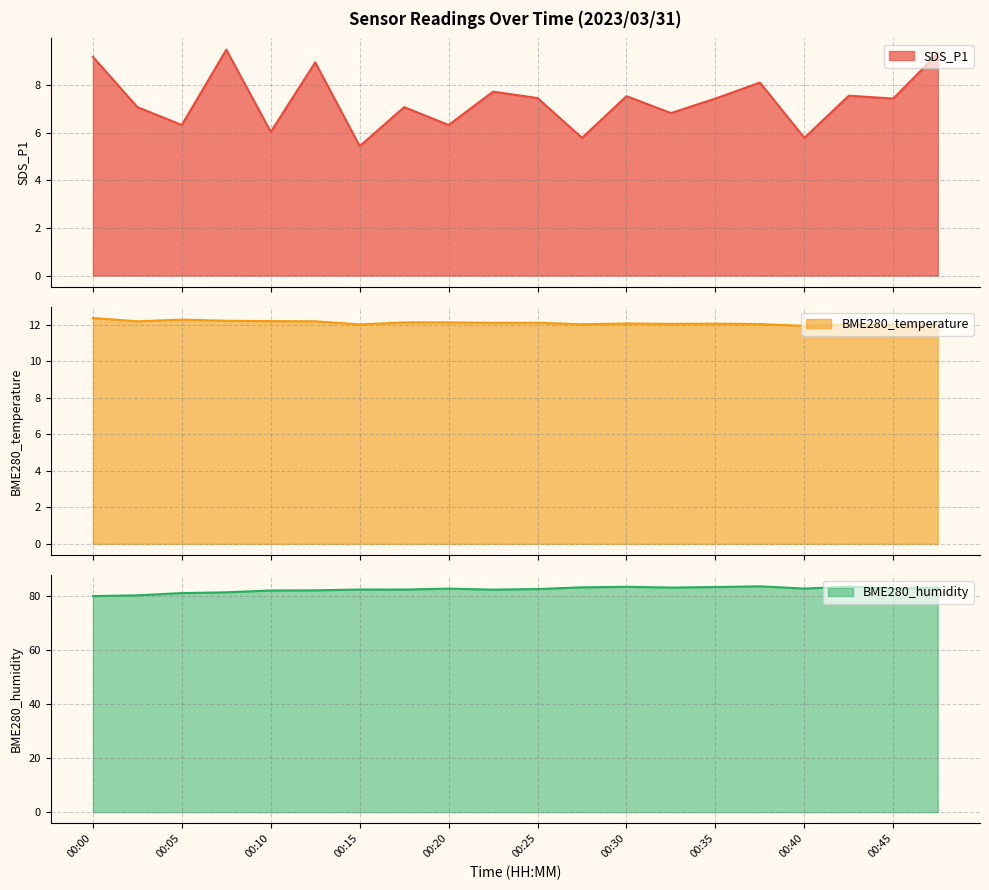

What is the difference between the highest and lowest values at 00:00?

70.7